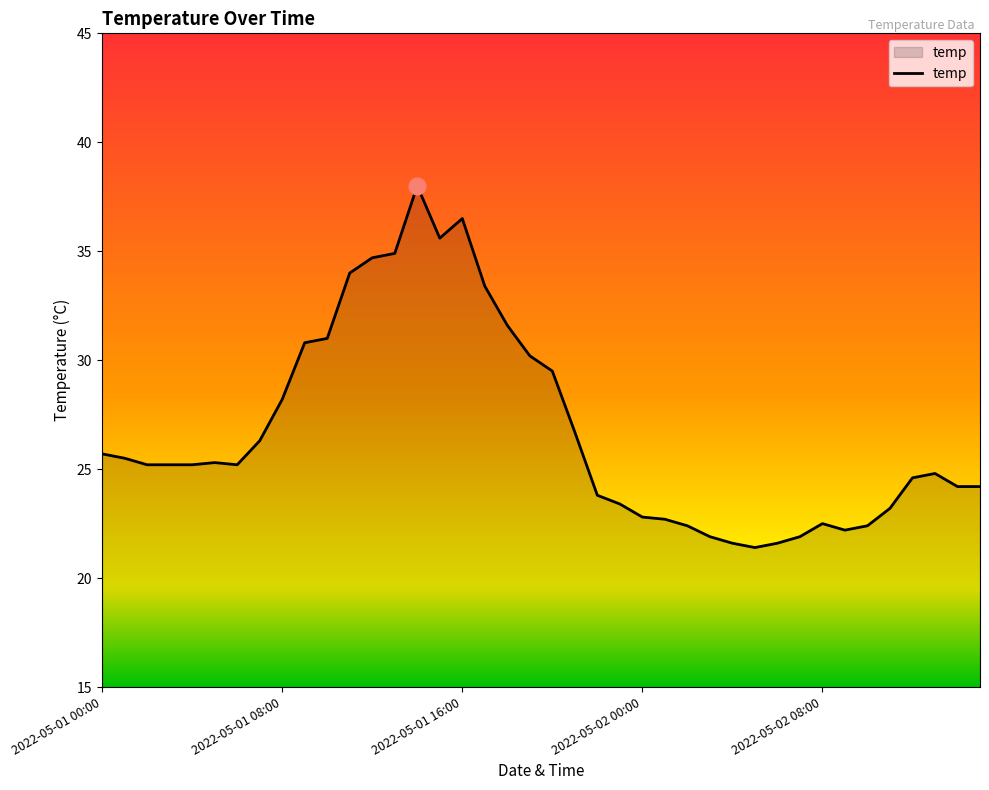

Count the number of data series in this chart.

1